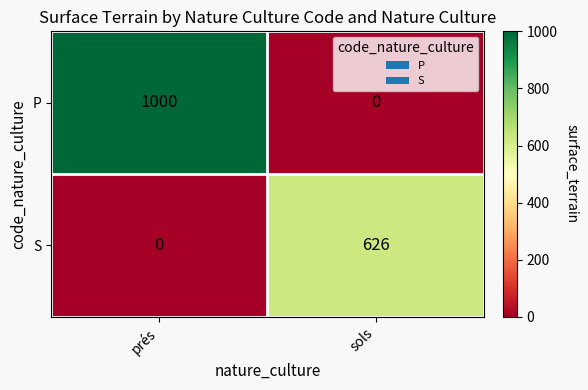

At how many categories does at least one series exceed 97?

2